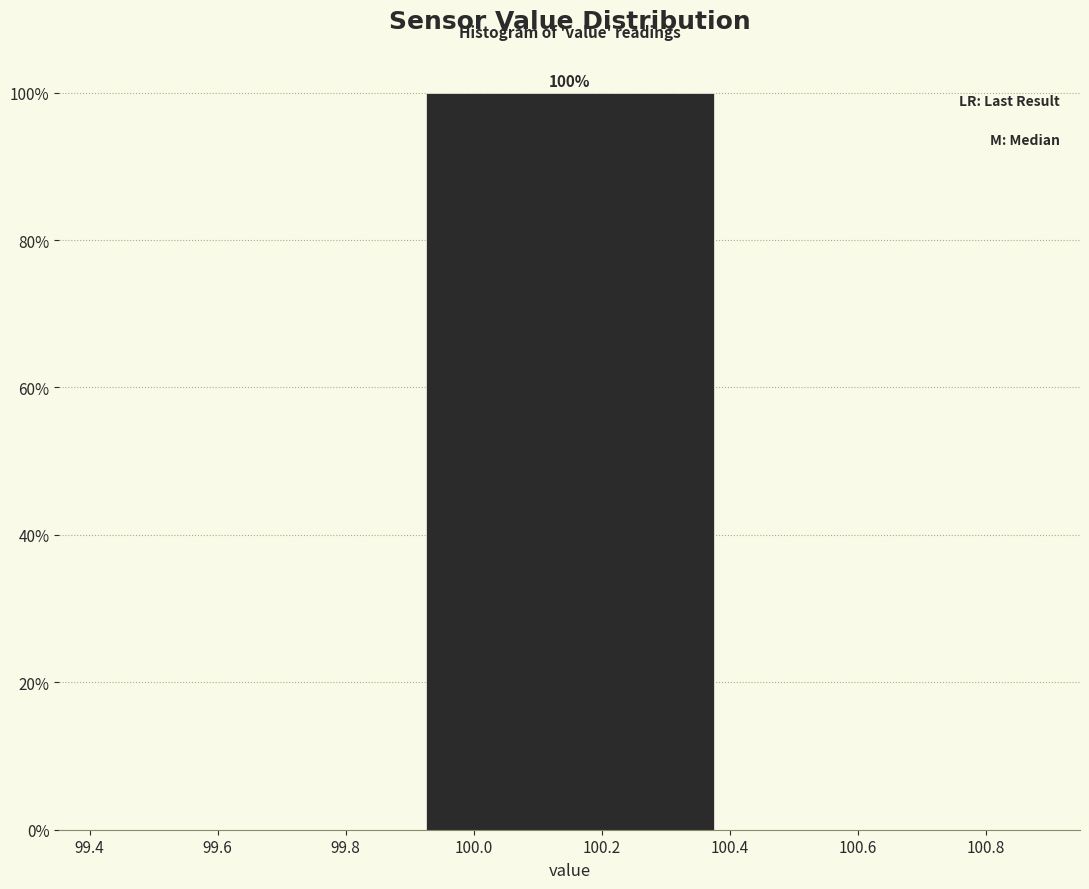

Which range on the x-axis has the tallest bar?

99.9 to 100.4